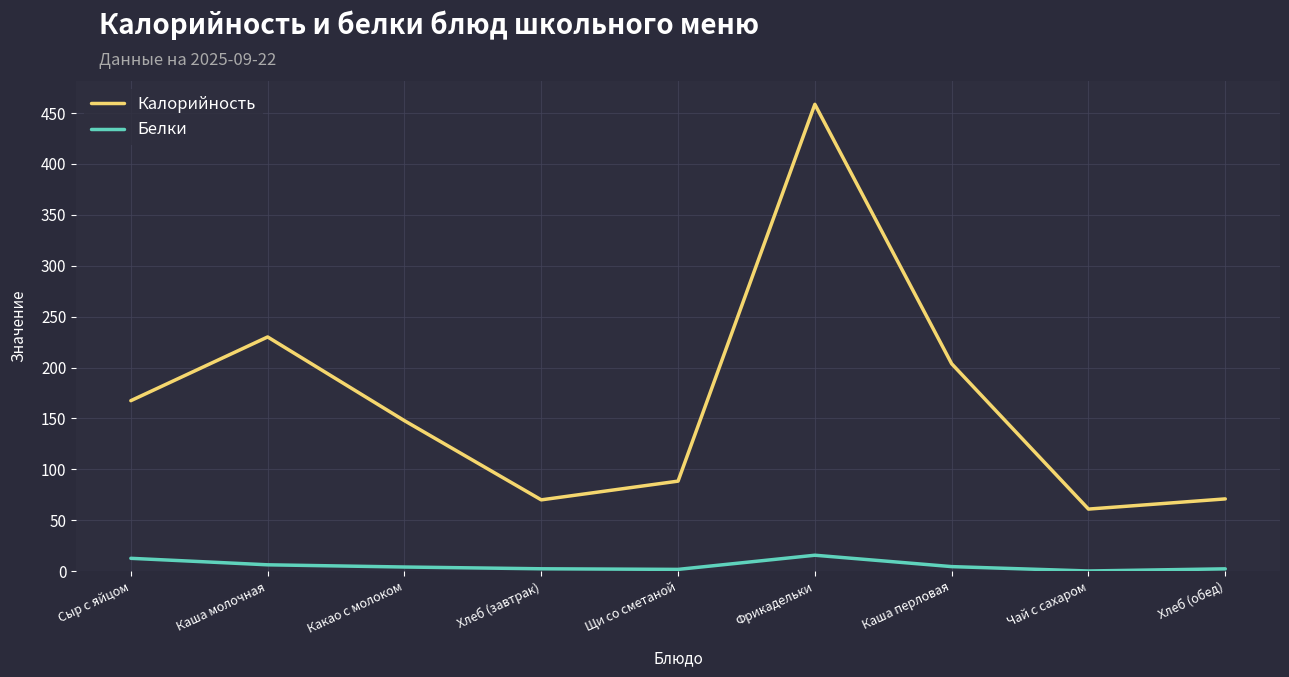

The Калорийность series shows 88.5 at Щи со сметаной. True or false?

True